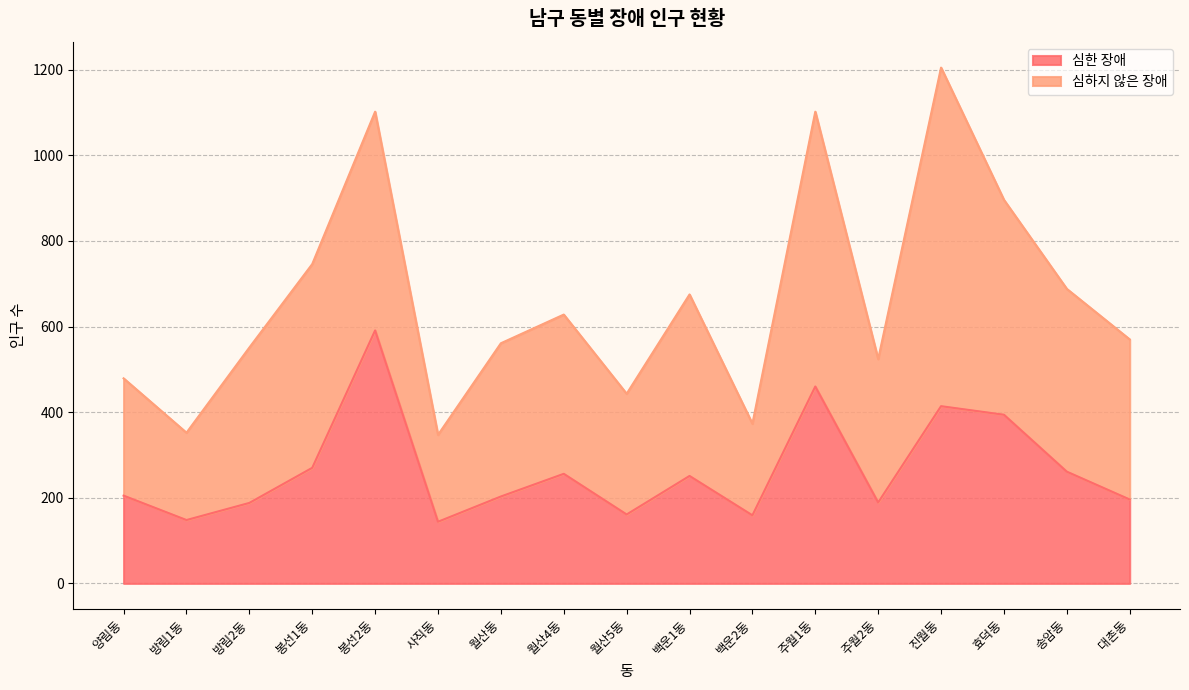

What is the average value?

264